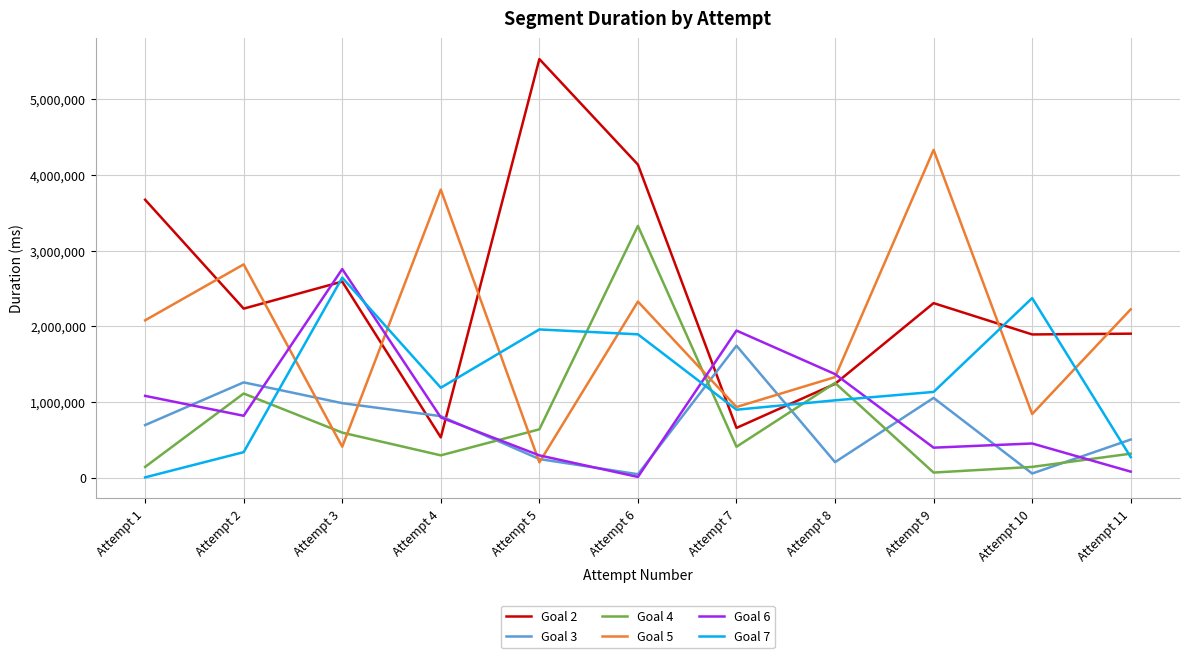

What is the lowest value of the Goal 2 series?

532924